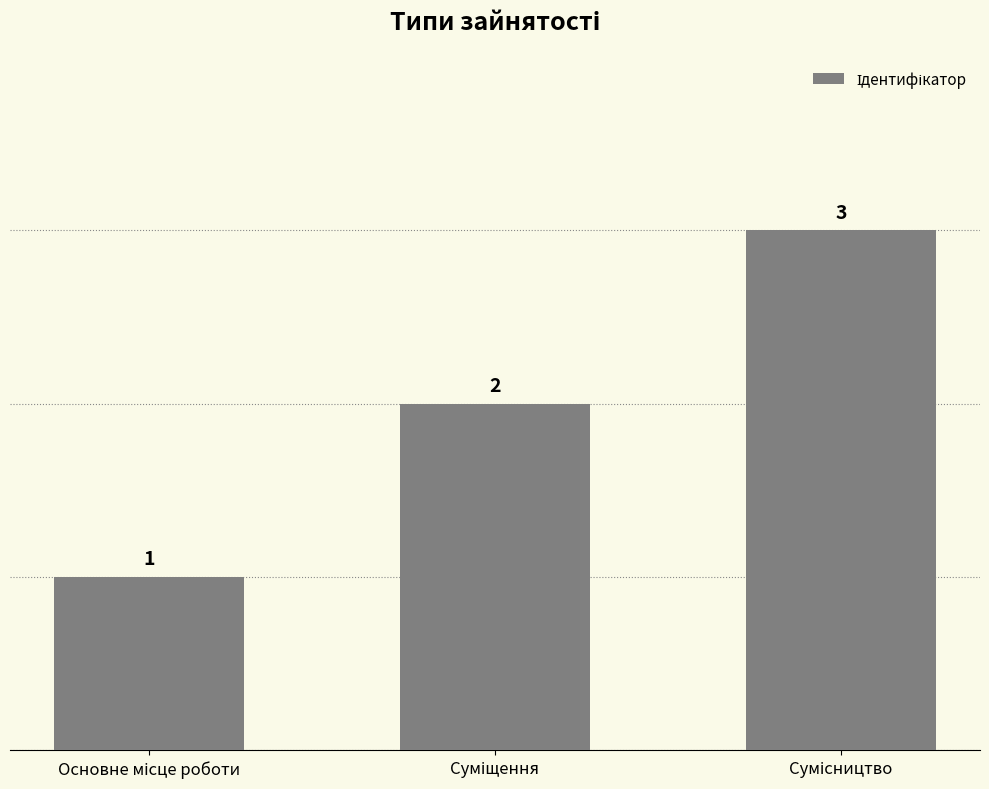

How many data points are less than 2?

1